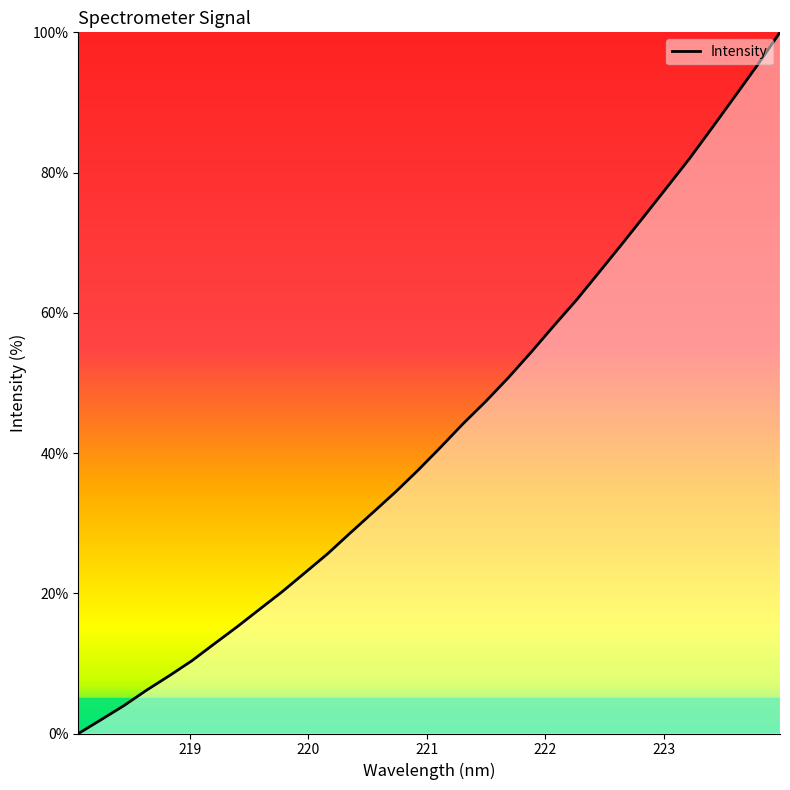

What is the greatest value displayed?

100.0